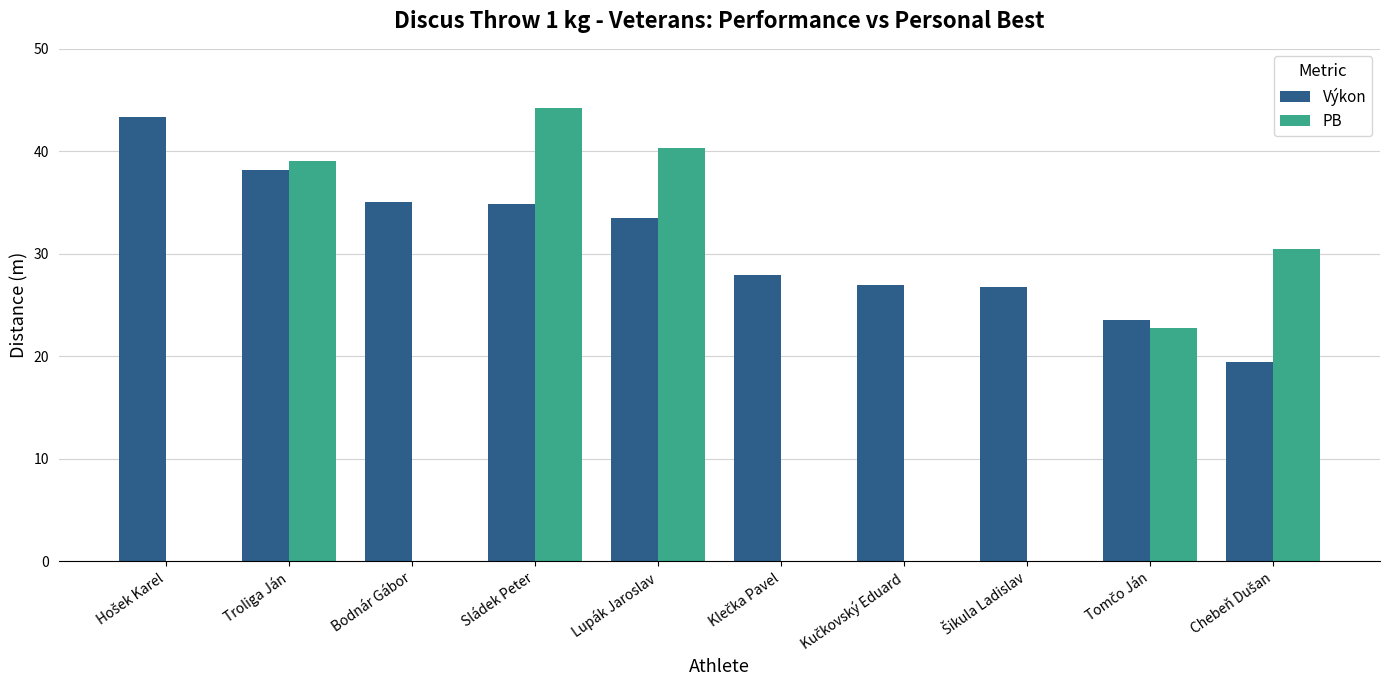

What is the sum of the PB values at Lupák Jaroslav and Troliga Ján?

79.4